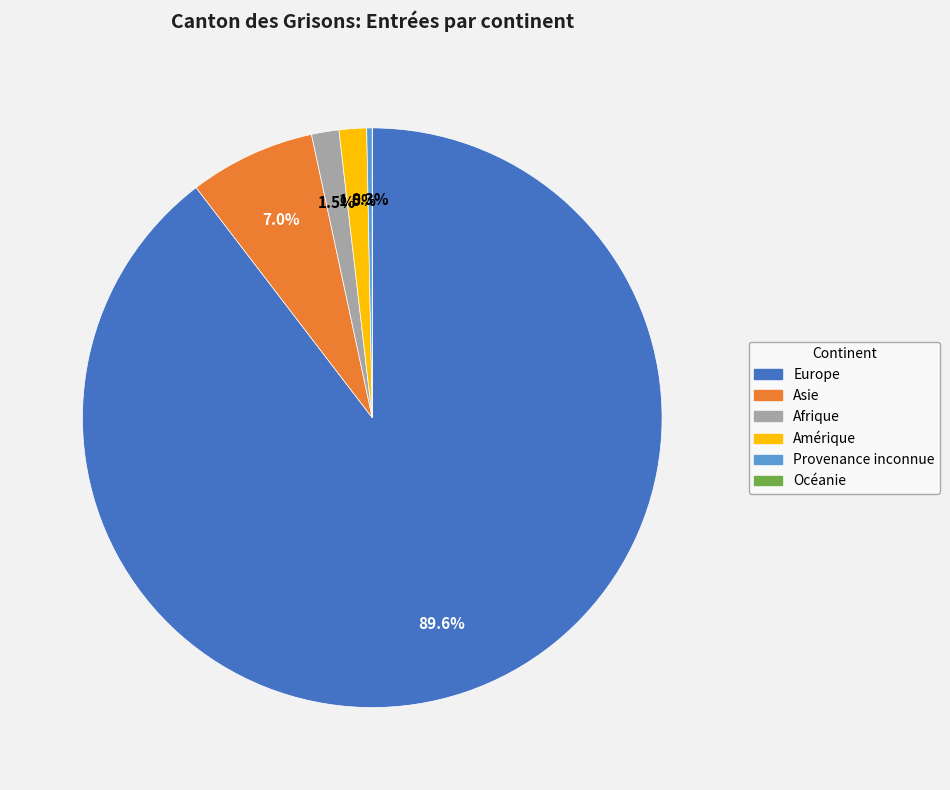

To the nearest percent, what is the average slice percentage?

17%